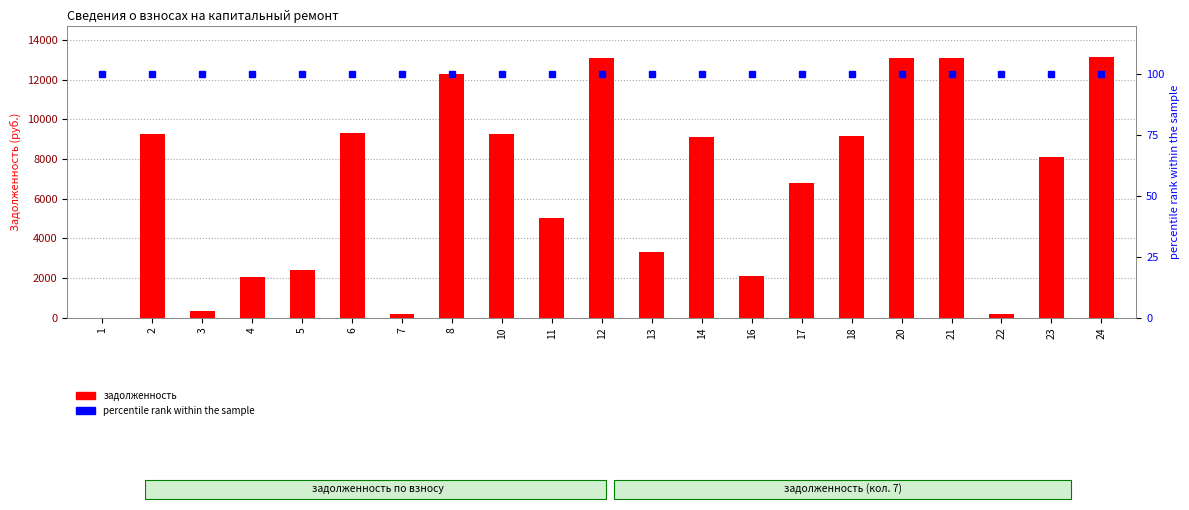

What are all the series names shown in the legend?

задолженность, percentile rank within the sample